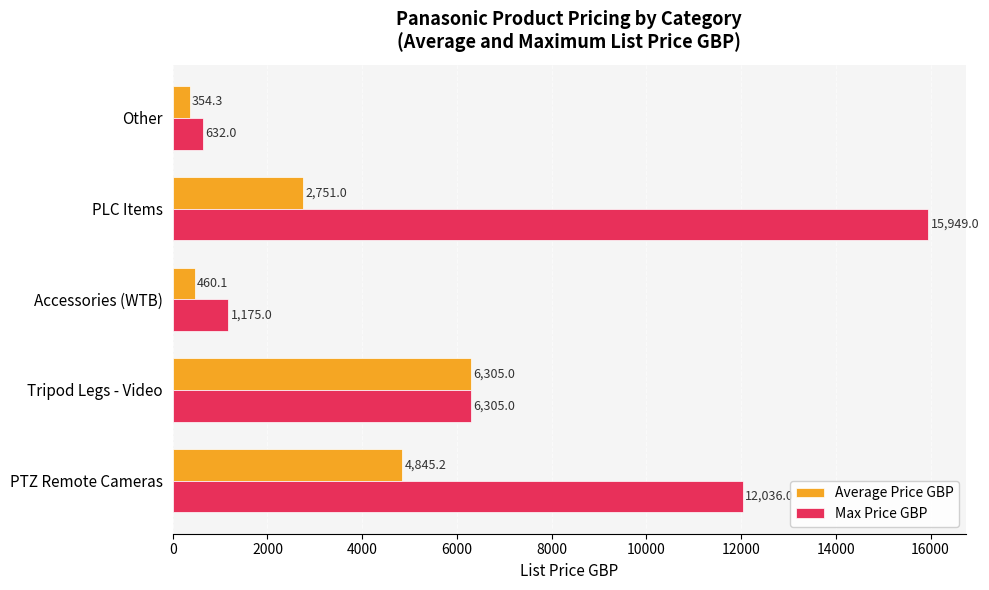

What is the difference between the highest and lowest values at PTZ Remote Cameras?

7190.8